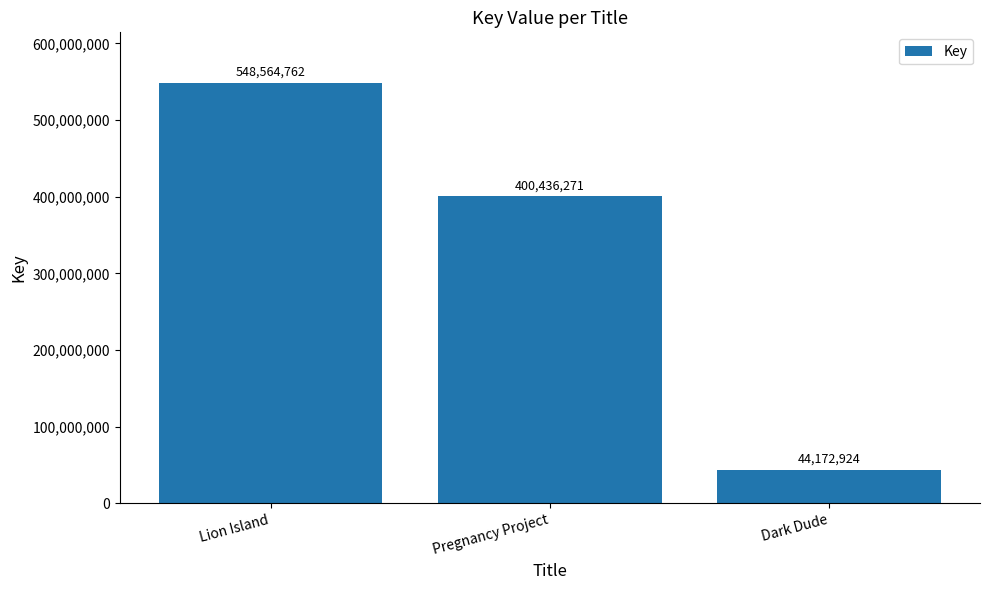

What is the sum of all values?

993173957